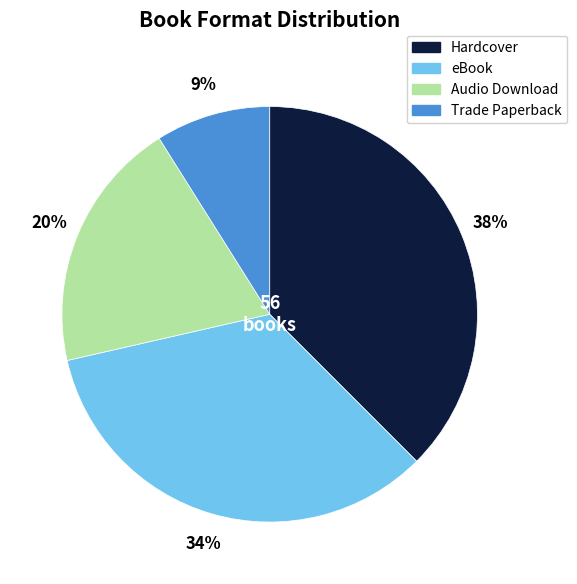

Does Audio Download represent more than half of the total?

No